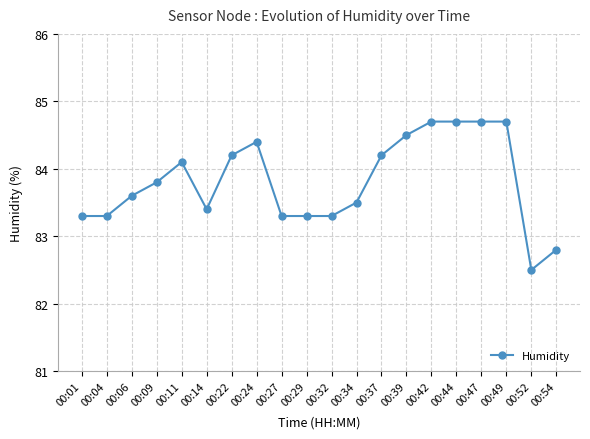

What is the difference between the maximum and minimum values?

2.2